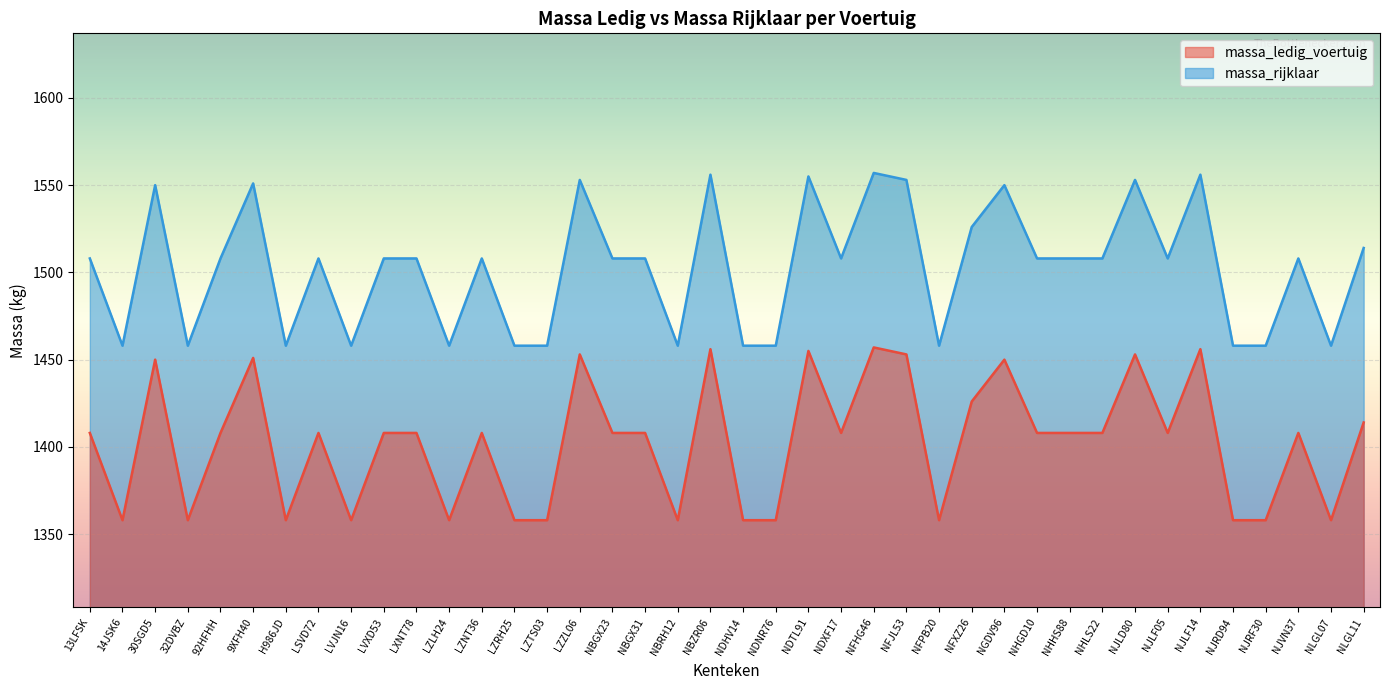

True or false: massa_ledig_voertuig and massa_rijklaar cross at least once.

False